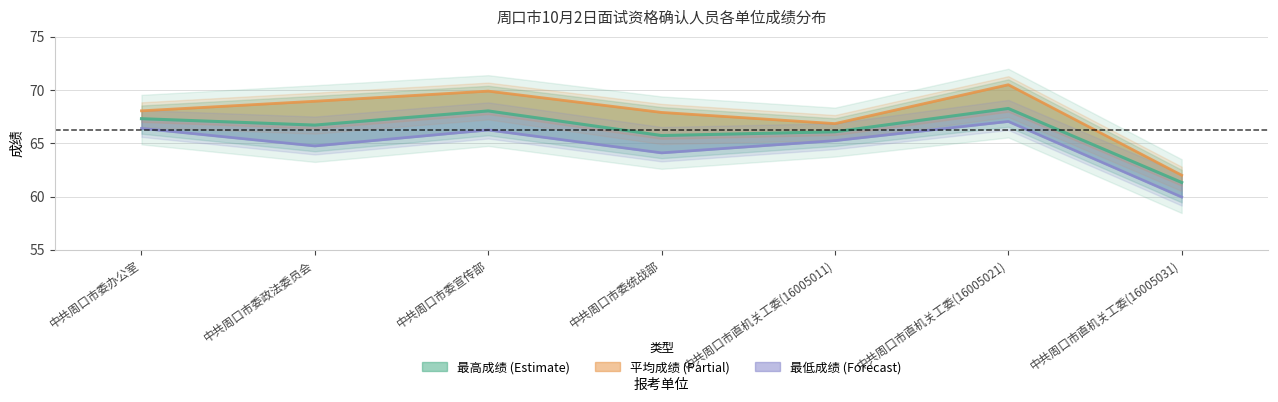

Reading left to right, extract all data points from this chart.

最高成绩: 67.3	66.7	68.0	65.7	66.1	68.3	61.3
平均成绩: 68.0	69.0	69.9	67.9	66.8	70.5	62.0
最低成绩: 66.4	64.8	66.2	64.1	65.2	67.0	60.0